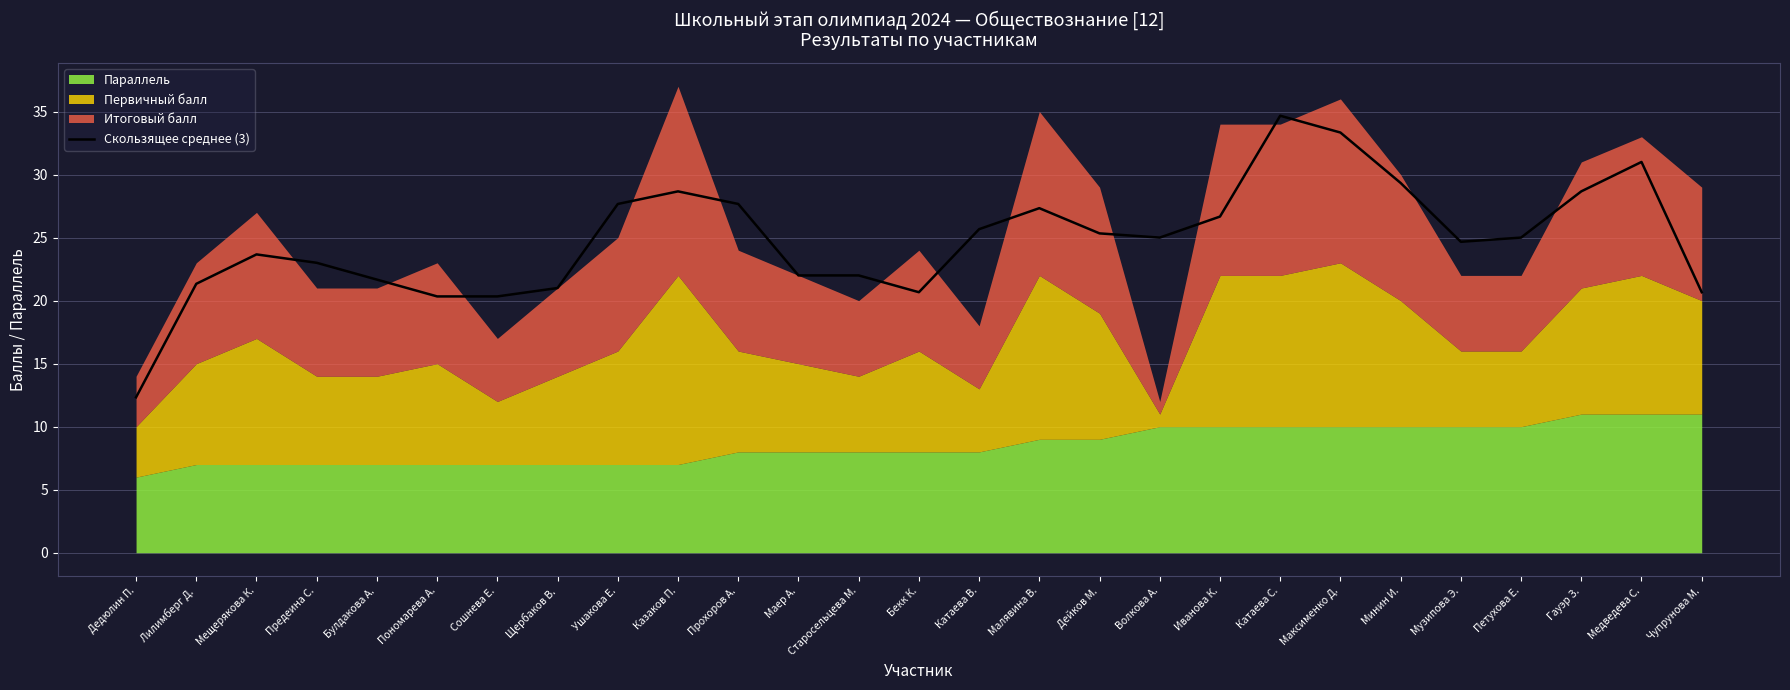

The value of Скользящее среднее (3) at Иванова К. is 42.8. True or false?

False